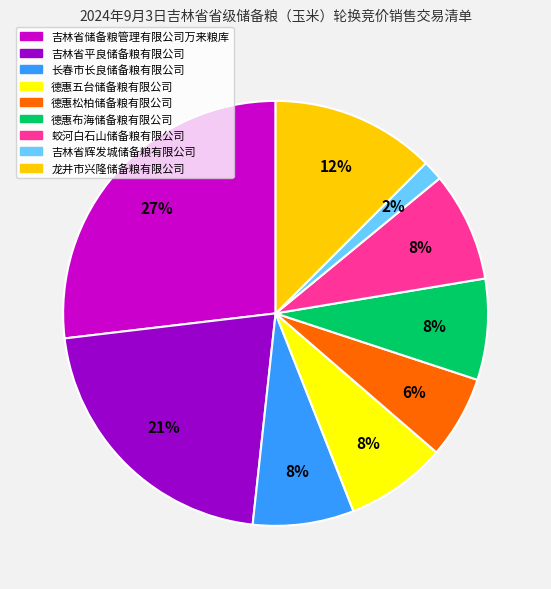

Is it true that 龙井市兴隆储备粮有限公司 is 12% of the pie?

True